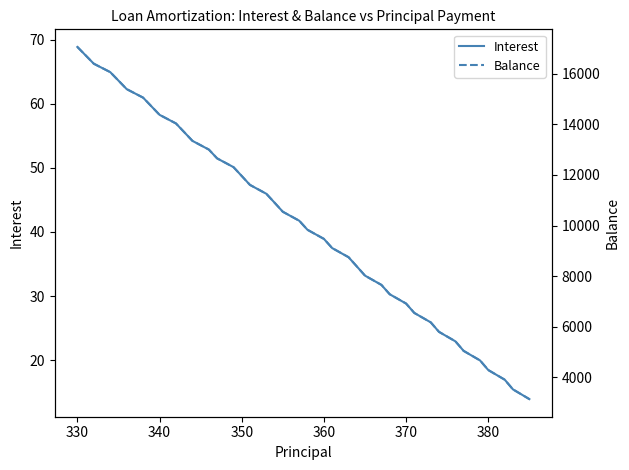

The value of Interest at 370 is 28.8. True or false?

True